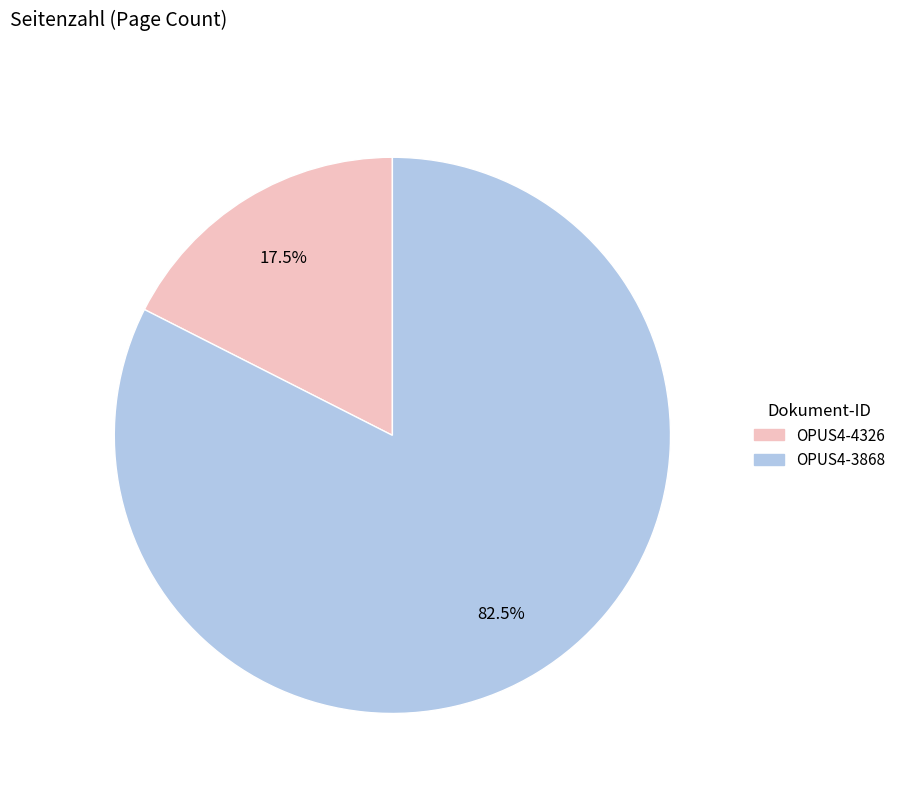

How many slices are in this pie chart?

2